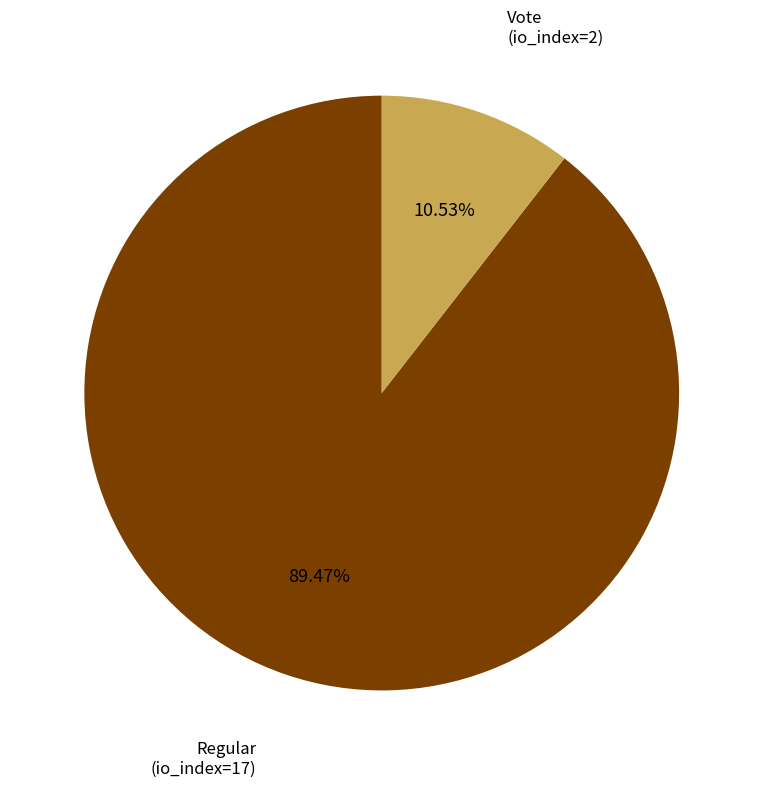

The Regular (io_index=17) slice represents 89% of the pie. True or false?

True